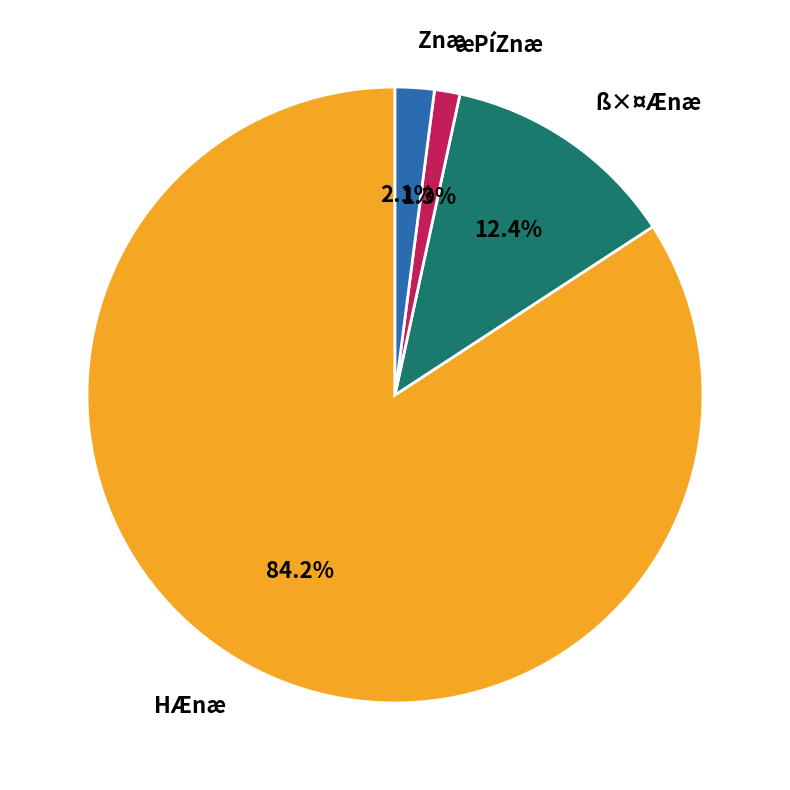

What is the smallest slice in the pie chart?

æPíZnæ